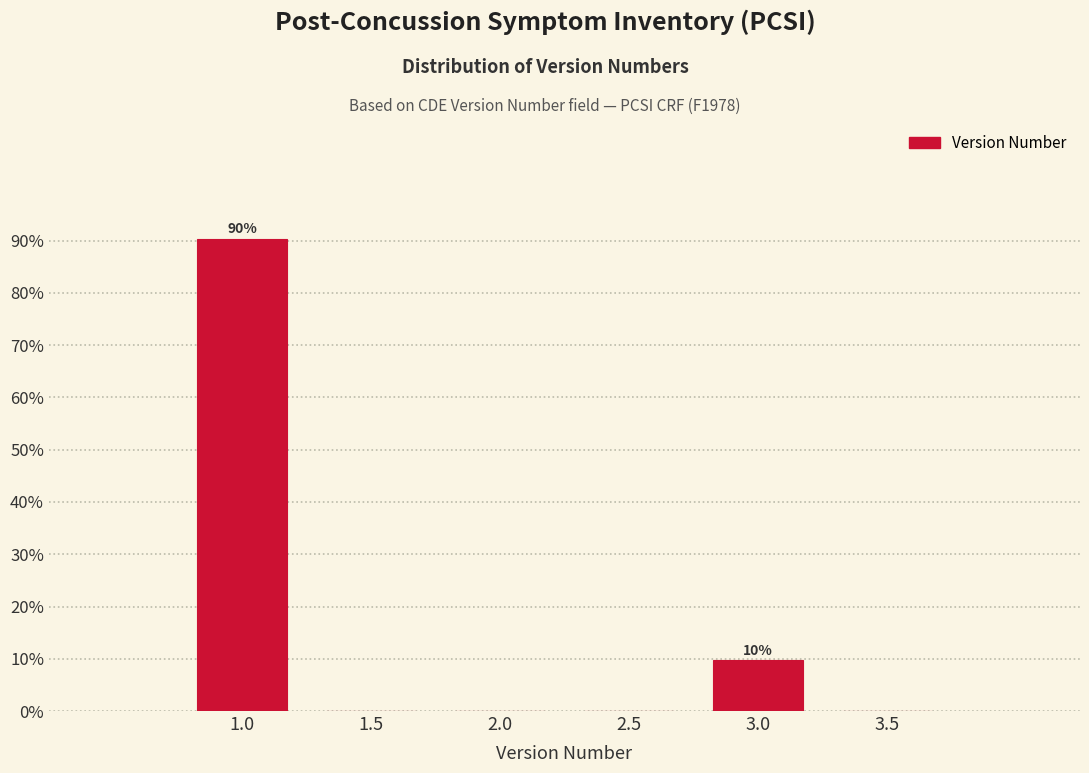

Reading left to right, extract all data points from this chart.

1.0=90.3	1.5=0.0	2.0=0.0	2.5=0.0	3.0=9.7	3.5=0.0